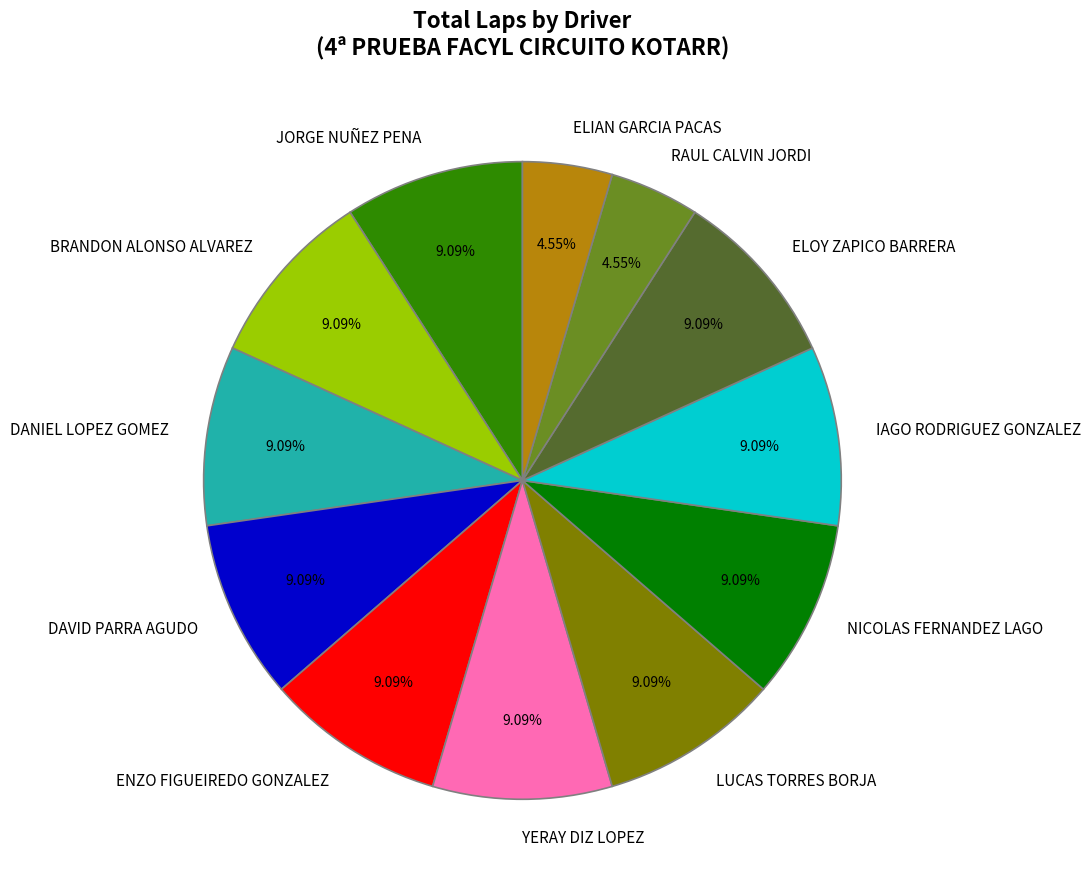

To the nearest percent, what is the average slice percentage?

8%